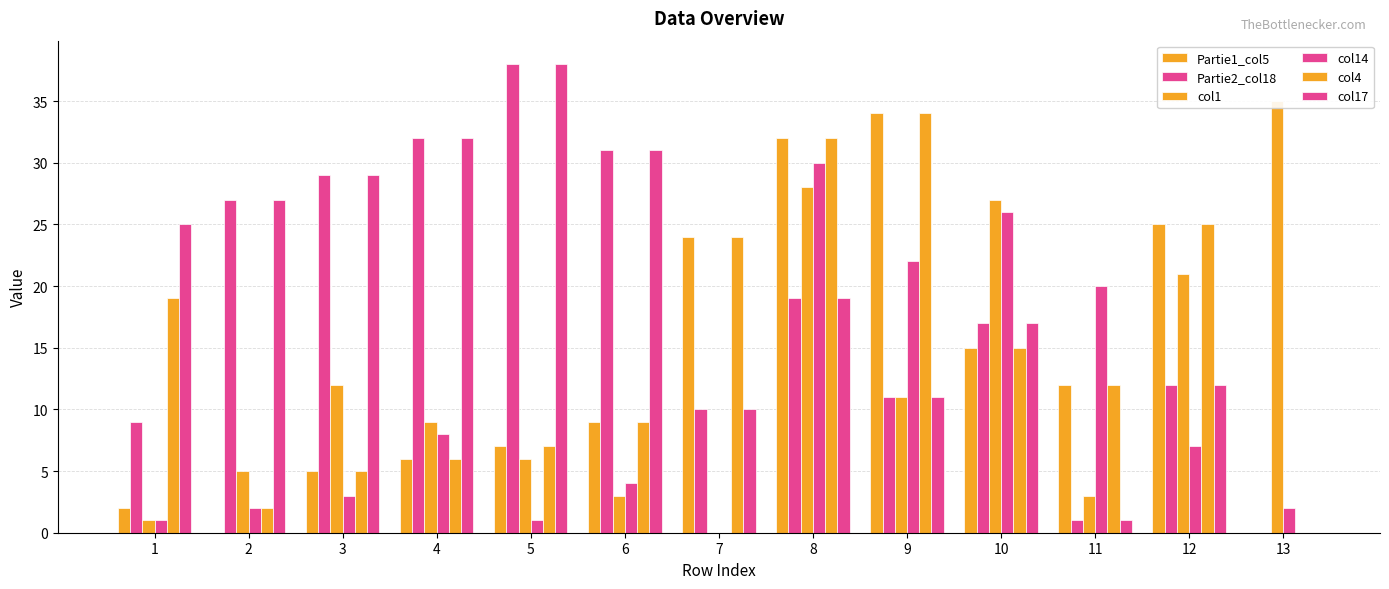

Does the chart contain any negative values?

No